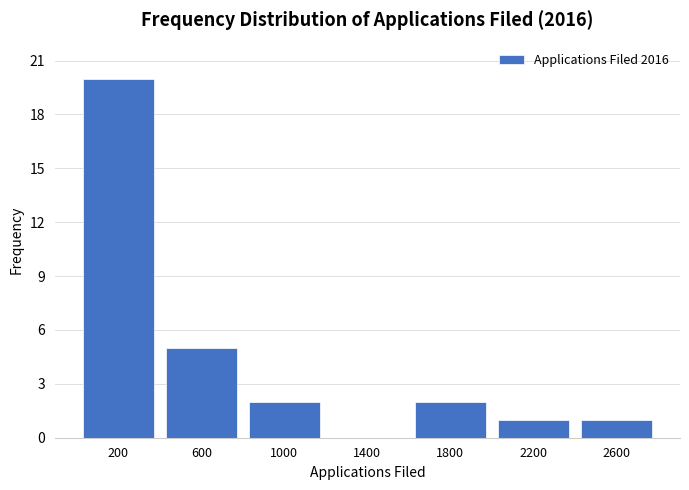

Over which range of the x-axis is the bar tallest?

0 to 400